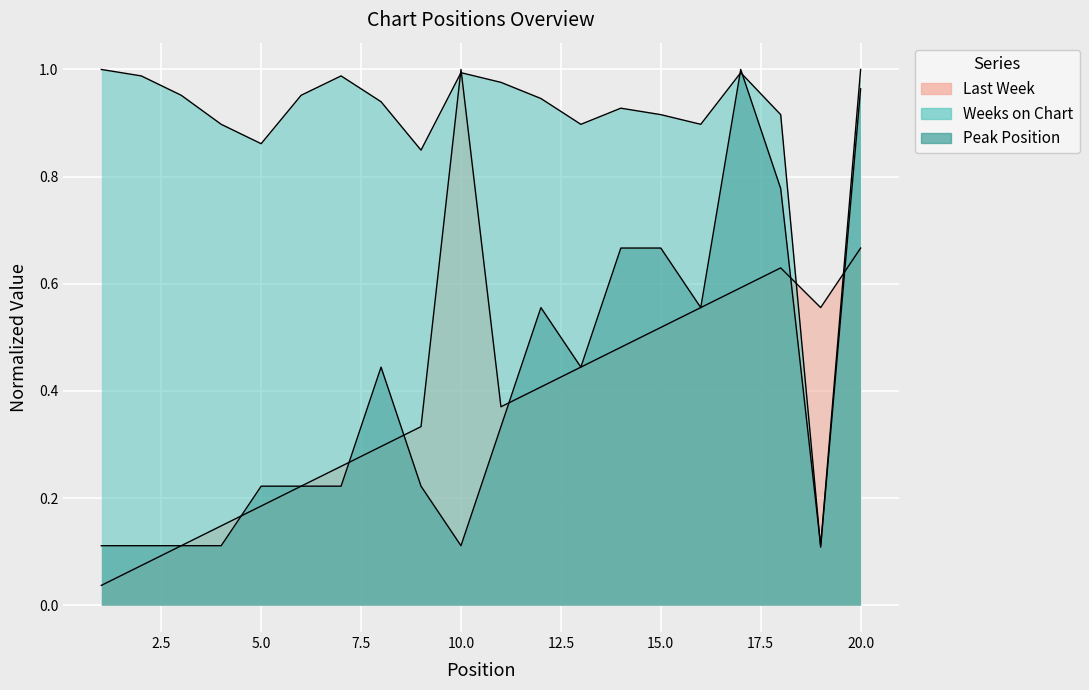

At how many categories does at least one series exceed 0?

20